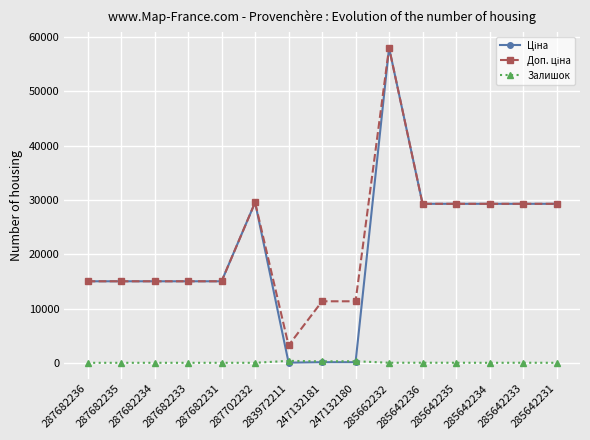

The Залишок series shows 4.0 at 285642231. True or false?

True